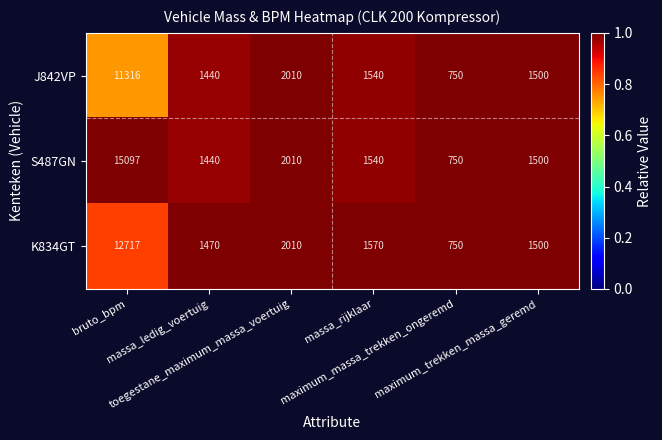

What is the smallest value displayed?

750